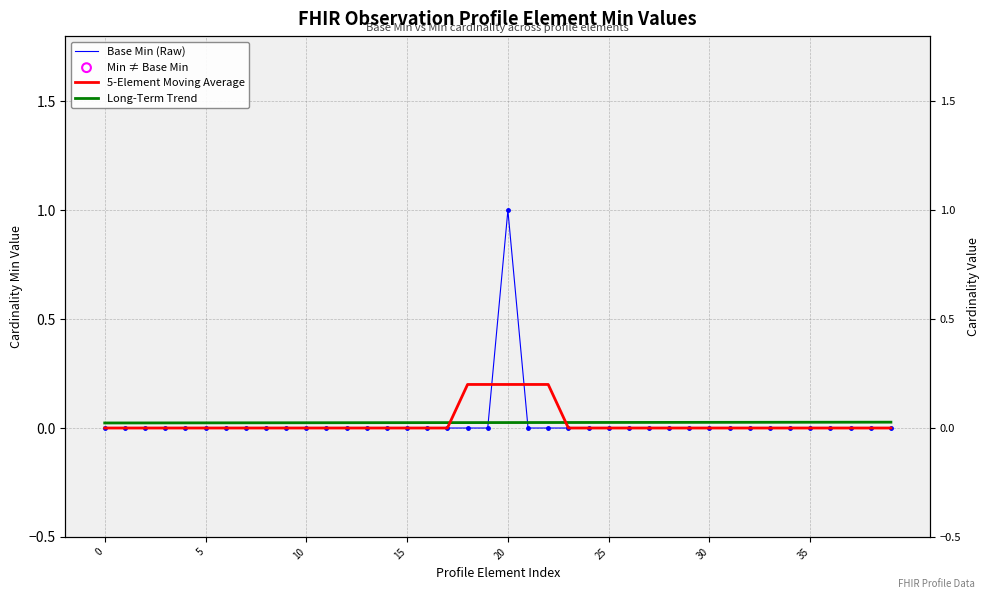

Which series has the largest total across all categories?

Base Min (Raw)